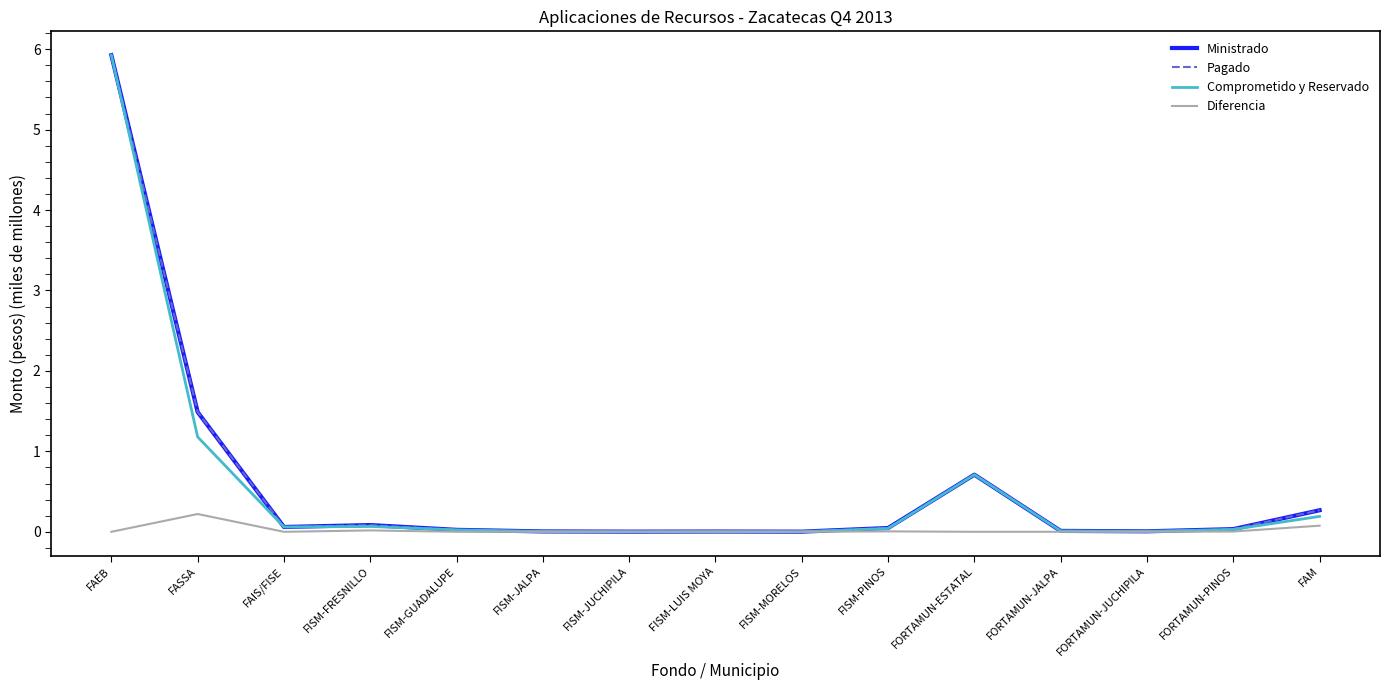

The Comprometido y Reservado series shows 0.0 at FISM-JUCHIPILA. True or false?

True